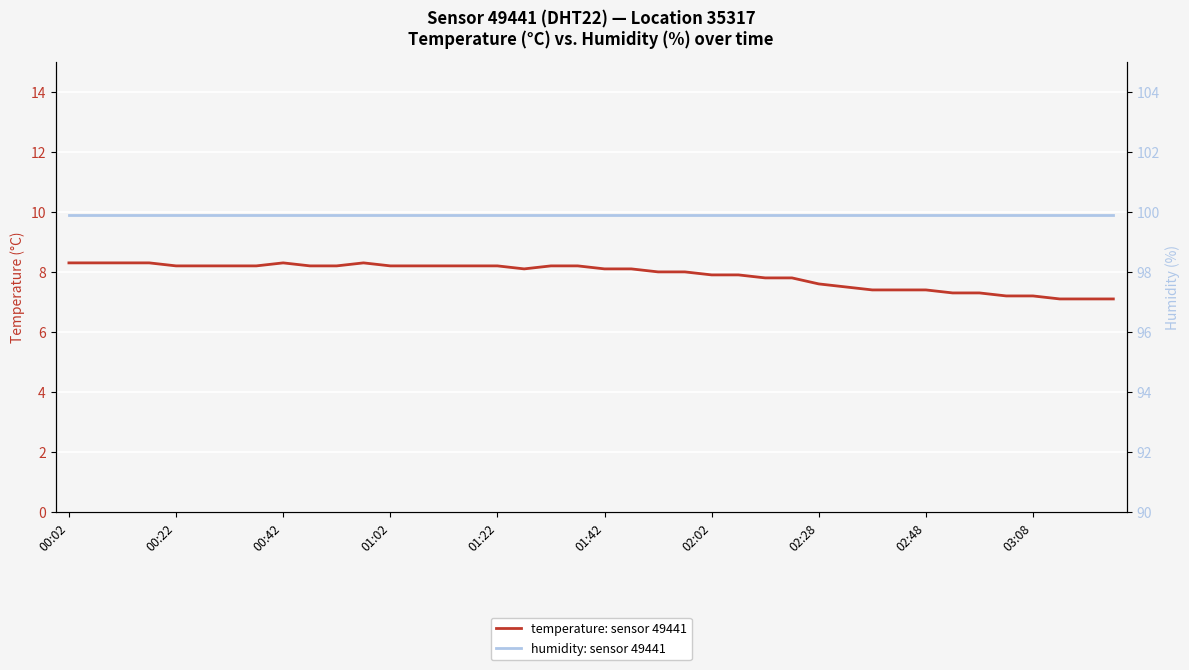

Which series has the largest total across all categories?

humidity: sensor 49441